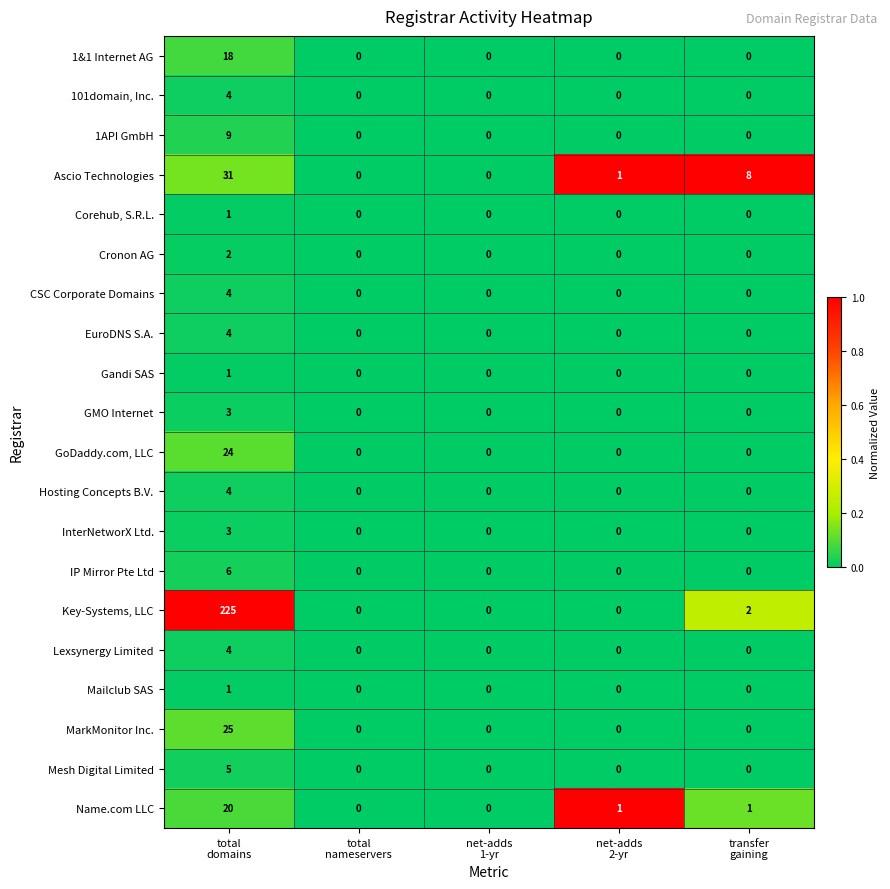

Which series has the largest total across all categories?

Key-Systems, LLC